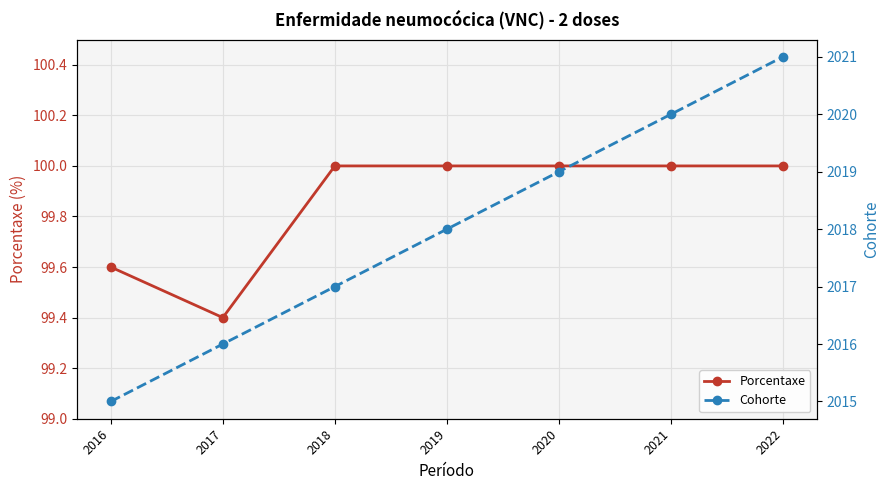

Which series has the largest range (max minus min)?

Cohorte